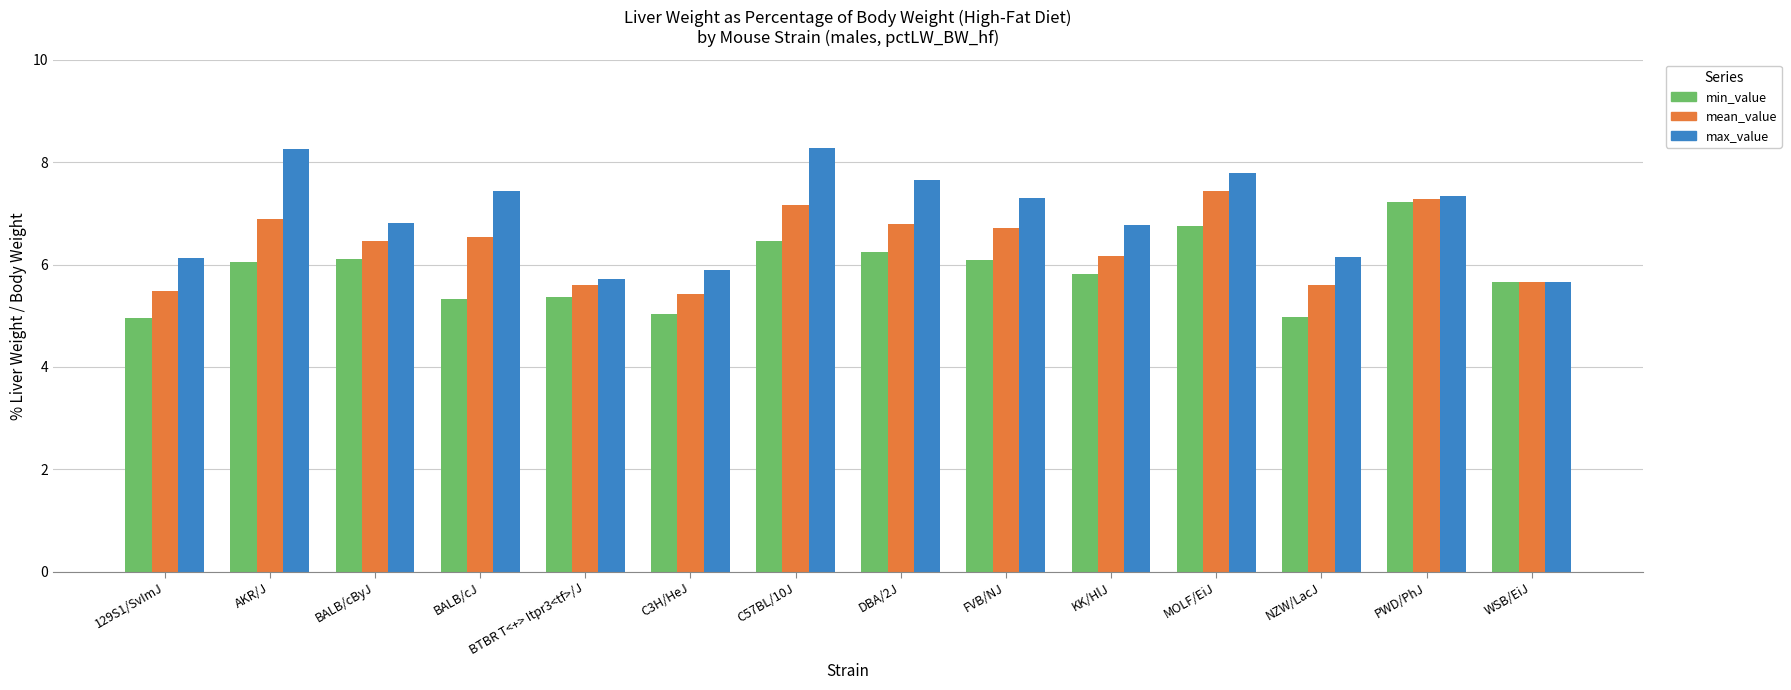

What position from the left is 129S1/SvImJ?

1